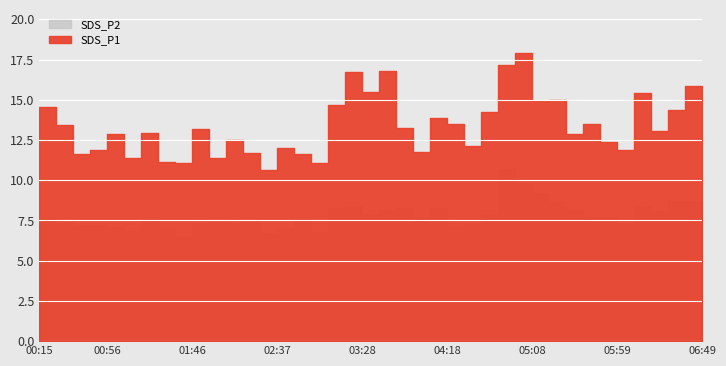

Reading left to right, what are all the values shown in this chart?

SDS_P1: 00:15=14.5	00:25=13.4	00:35=11.6	00:45=11.9	00:56=12.9	01:06=11.4	01:16=12.9	01:26=11.1	01:36=11.1	01:46=13.2	01:56=11.4	02:06=12.5	02:17=11.7	02:27=10.6	02:37=12.0	02:47=11.6	02:57=11.1	03:08=14.7	03:18=16.7	03:28=15.5	03:38=16.8	03:48=13.3	03:58=11.7	04:08=13.9	04:18=13.5	04:28=12.1	04:38=14.3	04:48=17.2	04:58=17.9	05:08=14.9	05:18=15.0	05:28=12.9	05:39=13.5	05:49=12.4	05:59=11.9	06:09=15.4	06:19=13.1	06:29=14.4	06:39=15.8	06:49=13.0
SDS_P2: 00:15=7.6	00:25=7.4	00:35=7.2	00:45=7.2	00:56=7.1	01:06=6.9	01:16=7.5	01:26=7.0	01:36=6.5	01:46=7.4	01:56=7.4	02:06=7.3	02:17=7.4	02:27=6.7	02:37=7.0	02:47=7.5	02:57=6.8	03:08=8.3	03:18=8.4	03:28=7.9	03:38=8.2	03:48=8.3	03:58=7.6	04:08=8.3	04:18=7.1	04:28=7.3	04:38=7.9	04:48=10.7	04:58=9.8	05:08=9.2	05:18=8.7	05:28=8.1	05:39=7.7	05:49=7.7	05:59=7.3	06:09=8.4	06:19=8.1	06:29=8.7	06:39=8.7	06:49=7.8